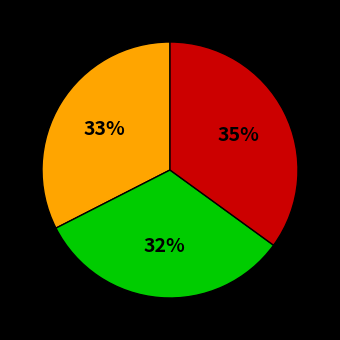

Is there a majority slice in this chart?

No